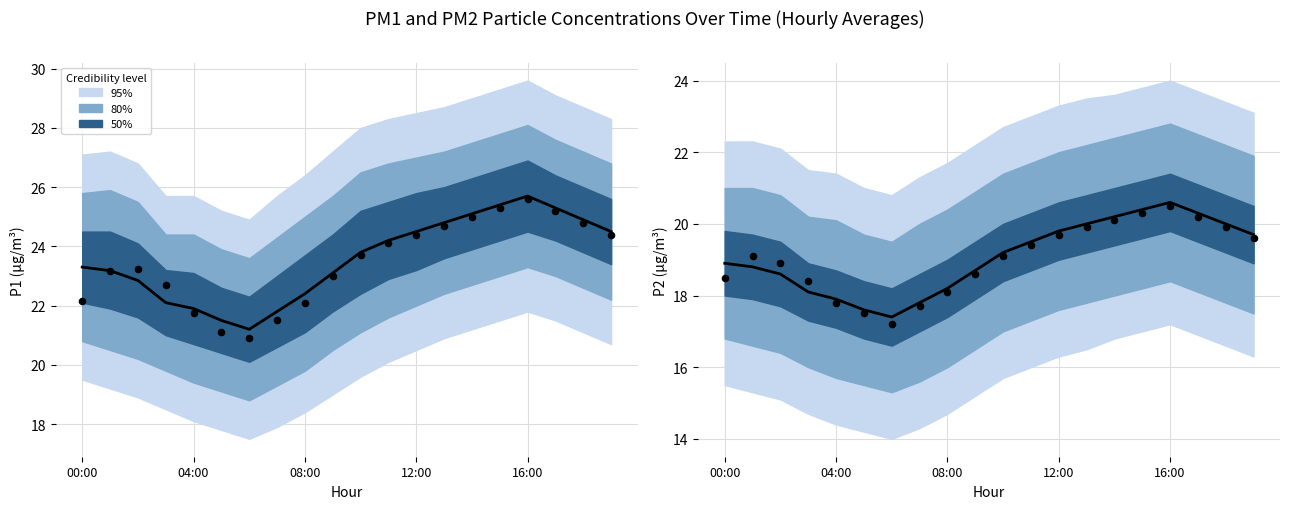

Is the value of P1 observed at 11 greater than the value of P2 observed at 5?

Yes